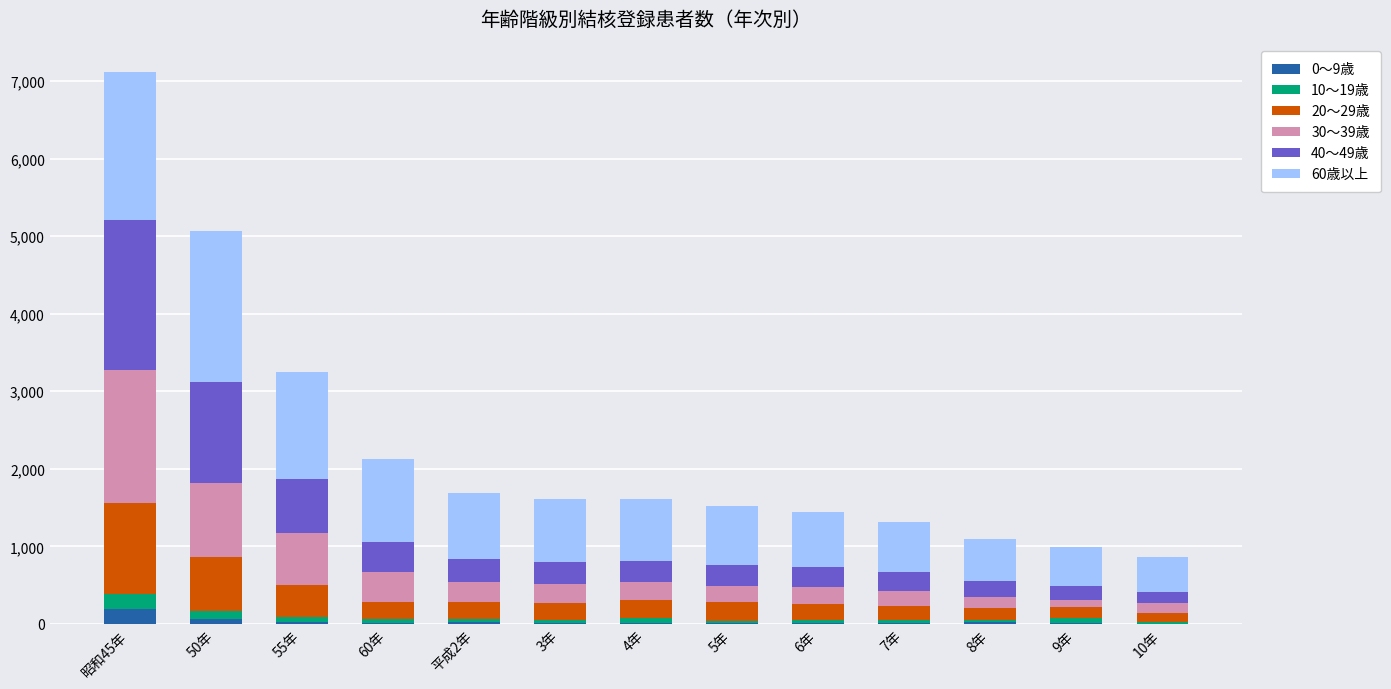

Count the number of categories in the chart.

13